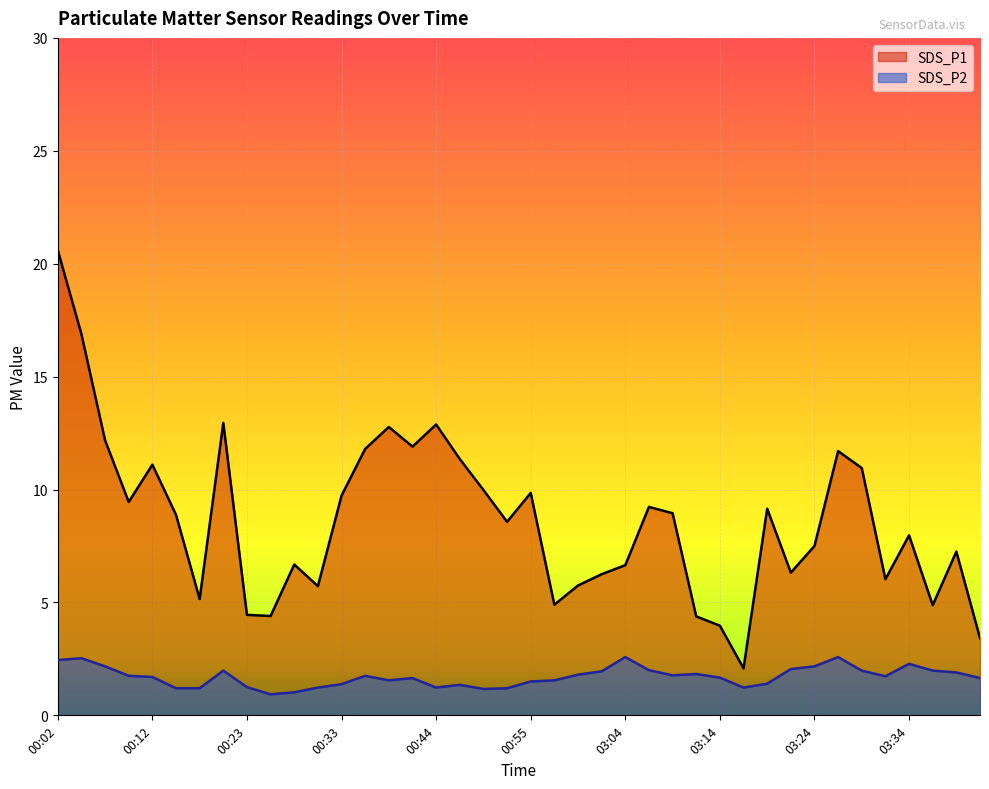

Rank the categories by SDS_P2 value from lowest to highest.

00:26, 00:28, 00:50, 00:15, 00:18, 00:53, 00:31, 00:44, 03:17, 00:23, 00:47, 00:33, 03:19, 00:55, 00:39, 02:57, 00:41, 03:41, 03:14, 00:12, 03:31, 00:09, 00:36, 03:09, 02:59, 03:12, 03:38, 03:02, 00:20, 03:29, 03:36, 03:07, 03:21, 00:07, 03:24, 03:34, 00:02, 00:04, 03:04, 03:26